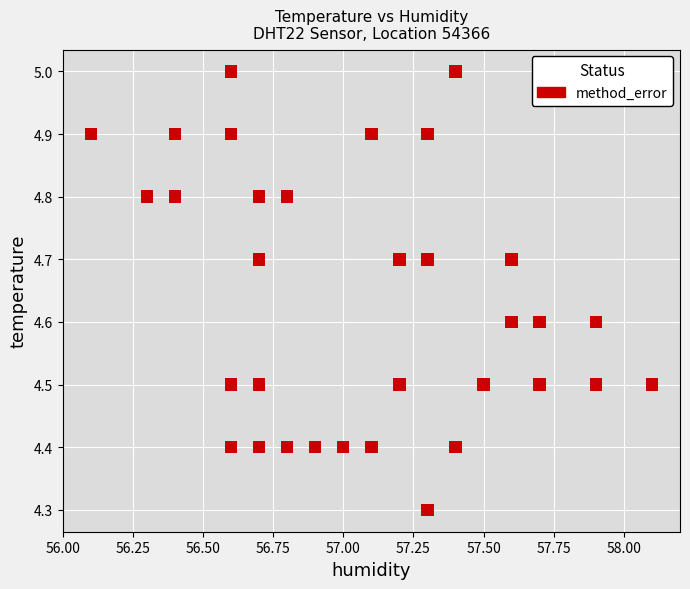

What Y value in the scatter plot is closest to 4?

4.3